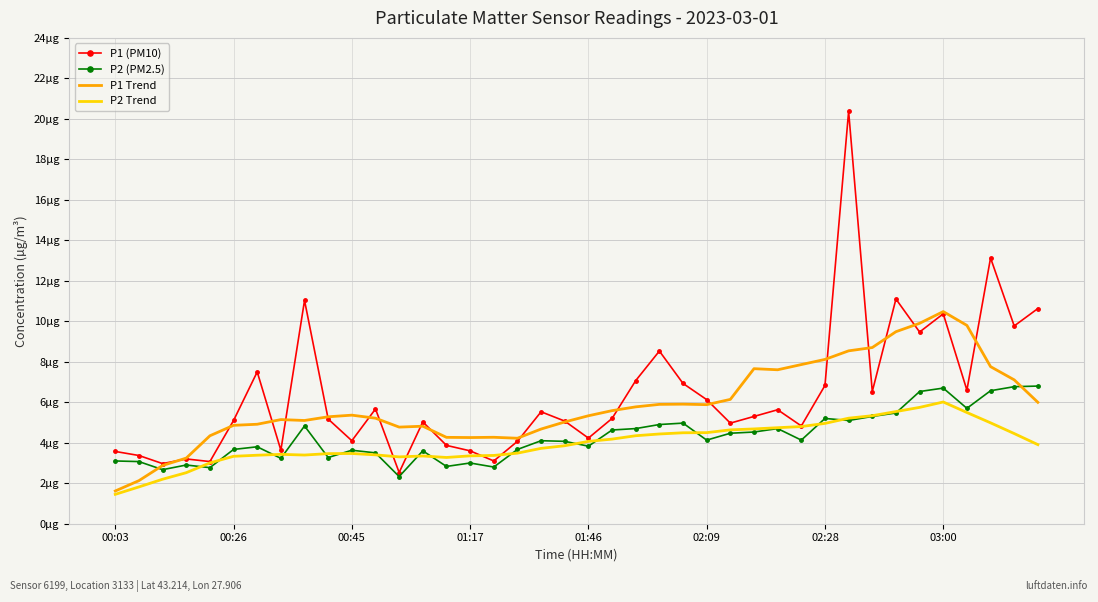

What are all the series names shown in the legend?

P1 (PM10), P2 (PM2.5), P1 Trend, P2 Trend